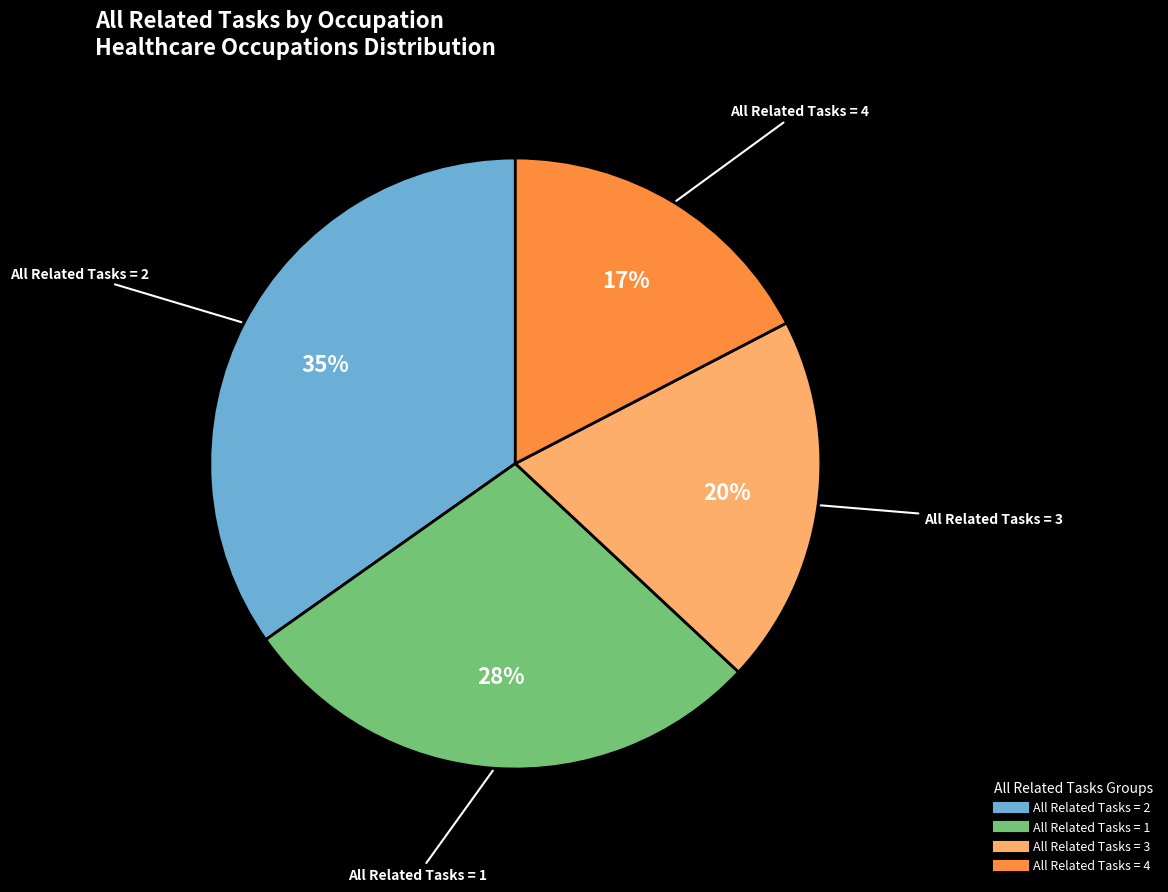

Does any single category account for the majority?

No